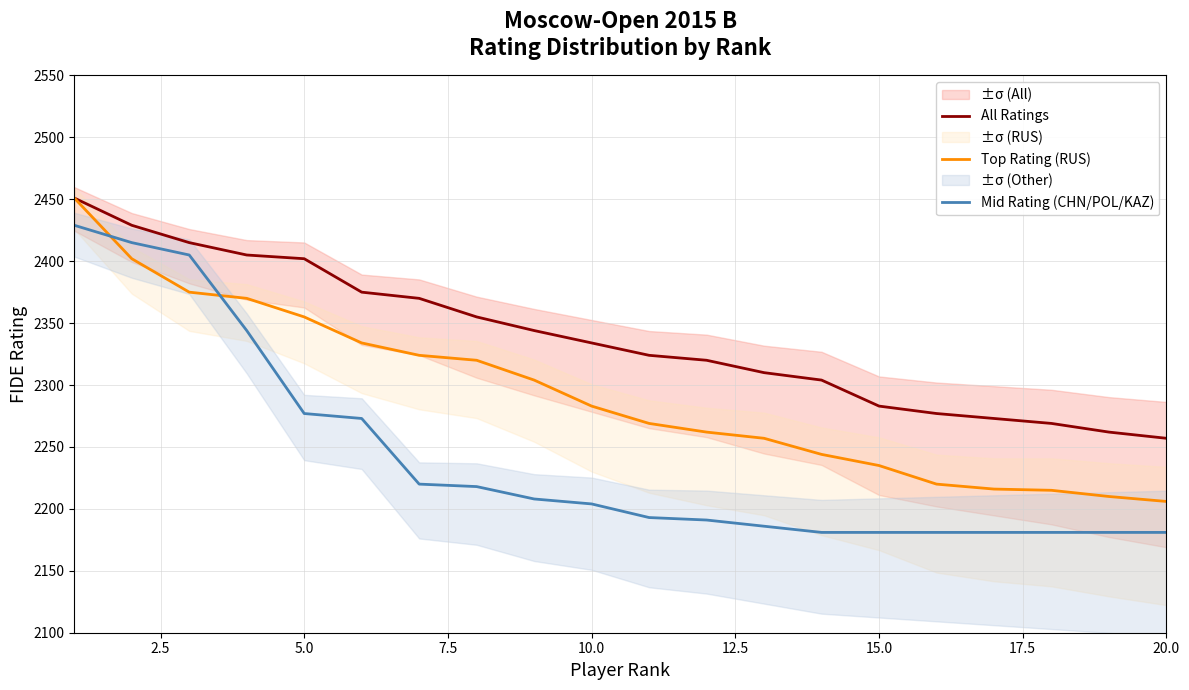

True or false: Mid Rating (CHN/POL/KAZ) and Top Rating (RUS) intersect in this chart.

True